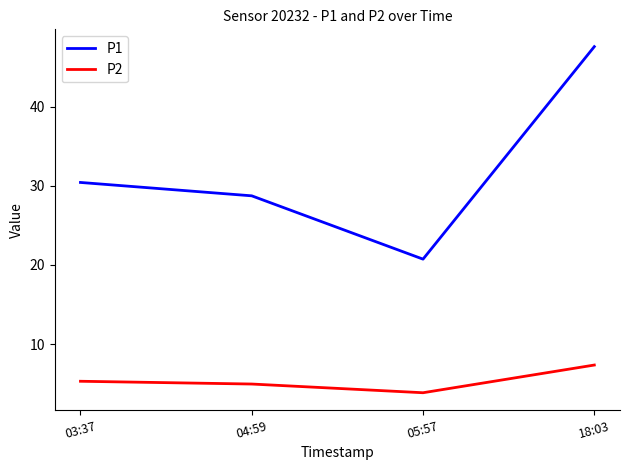

Is the value of P2 at 18:03 greater than the value of P1 at 04:59?

No